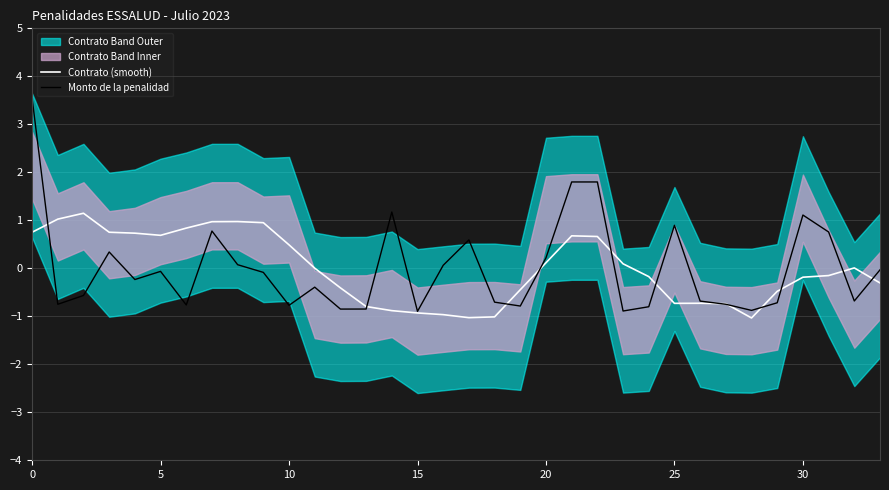

Is it true that Monto de la penalidad equals 1.4 at 25?

False